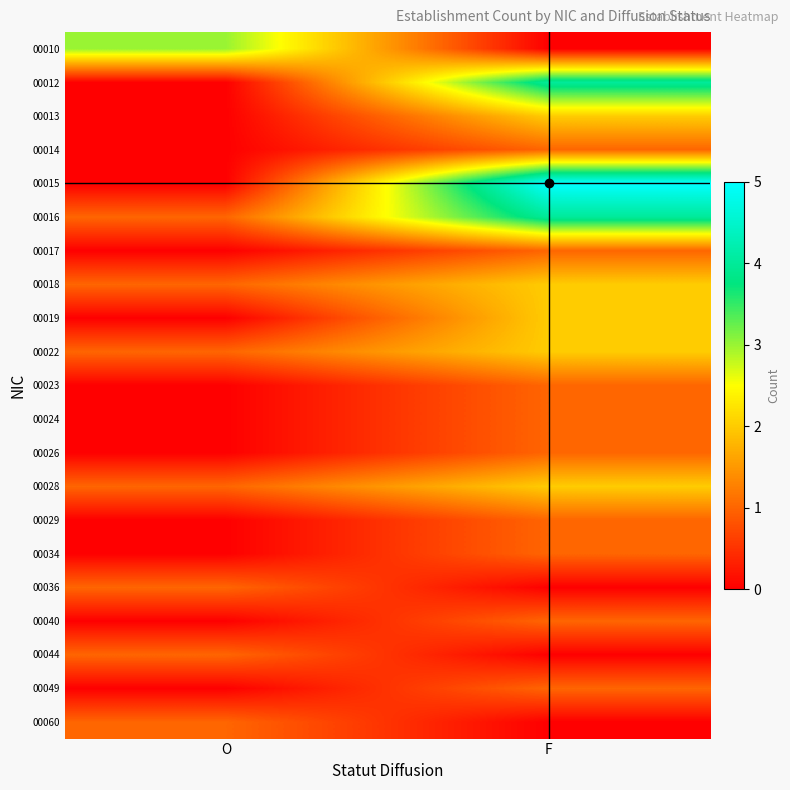

Reading right to left, what are all the values shown in this chart?

00010: F=0	O=3
00012: F=4	O=0
00013: F=2	O=0
00014: F=1	O=0
00015: F=5	O=0
00016: F=4	O=1
00017: F=1	O=0
00018: F=2	O=1
00019: F=2	O=0
00022: F=2	O=1
00023: F=1	O=0
00024: F=1	O=0
00026: F=1	O=0
00028: F=2	O=1
00029: F=1	O=0
00034: F=1	O=0
00036: F=0	O=1
00040: F=1	O=0
00044: F=0	O=1
00049: F=1	O=0
00060: F=0	O=1